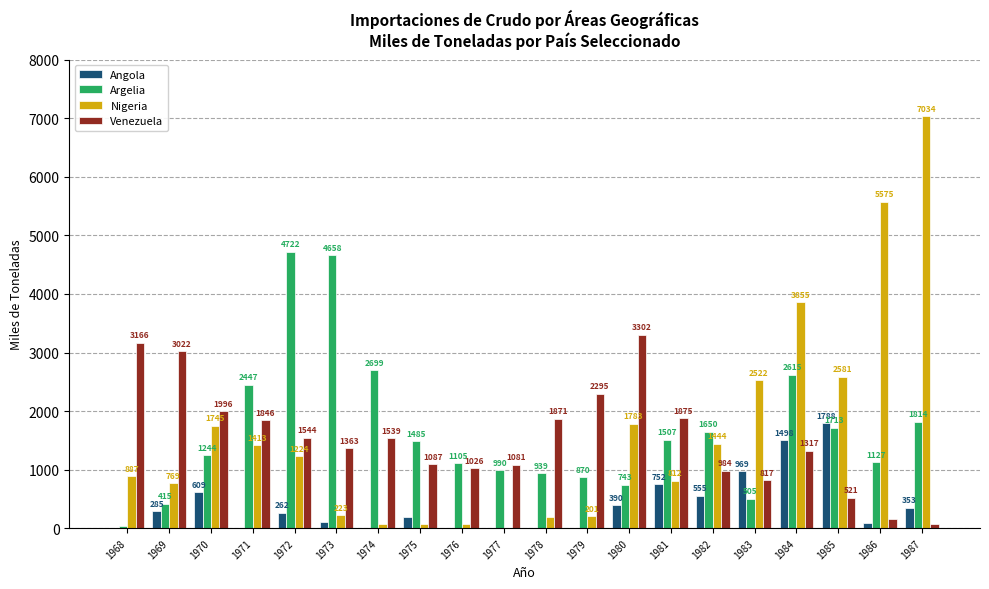

Which category has the highest value across all series?

1987